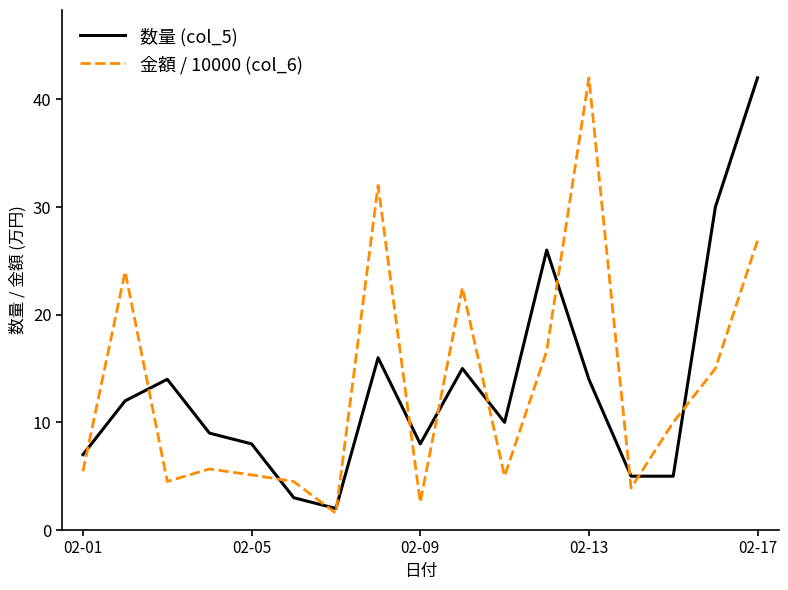

What is the minimum value for 数量 (col_5)?

2.0